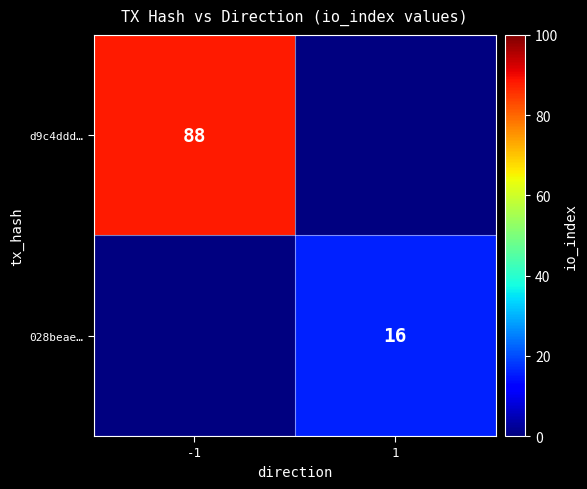

Is the value of d9c4ddd… at -1 greater than the value of 028beae… at 1?

Yes